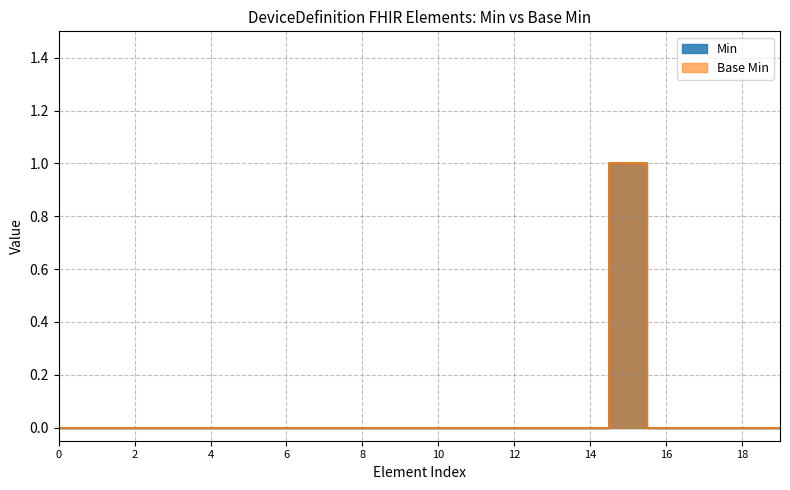

How many data points in Min are above 0?

1